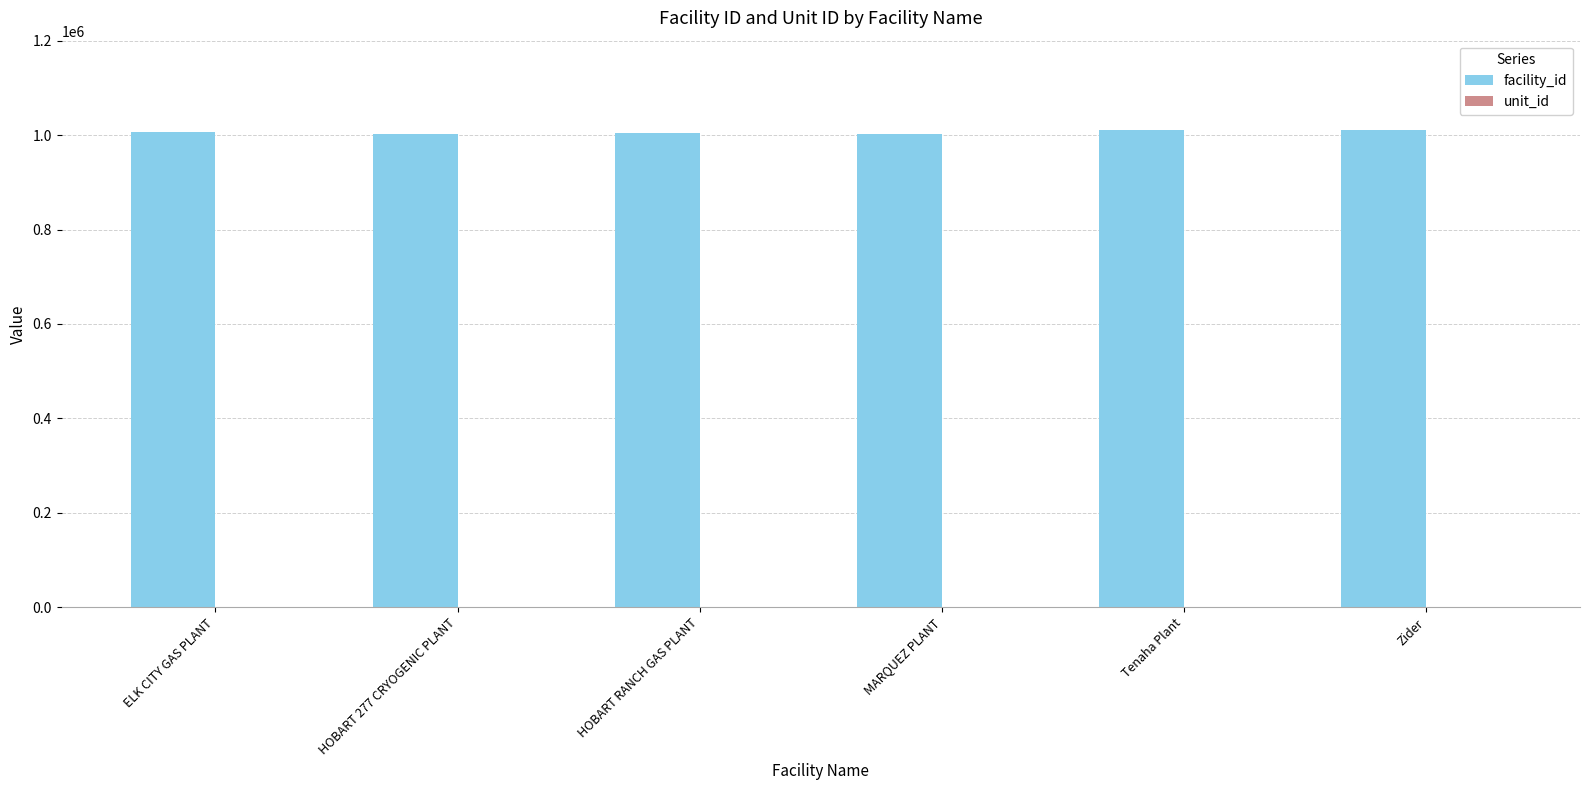

What is the ratio of the value at HOBART RANCH GAS PLANT to the value at MARQUEZ PLANT?

1.0